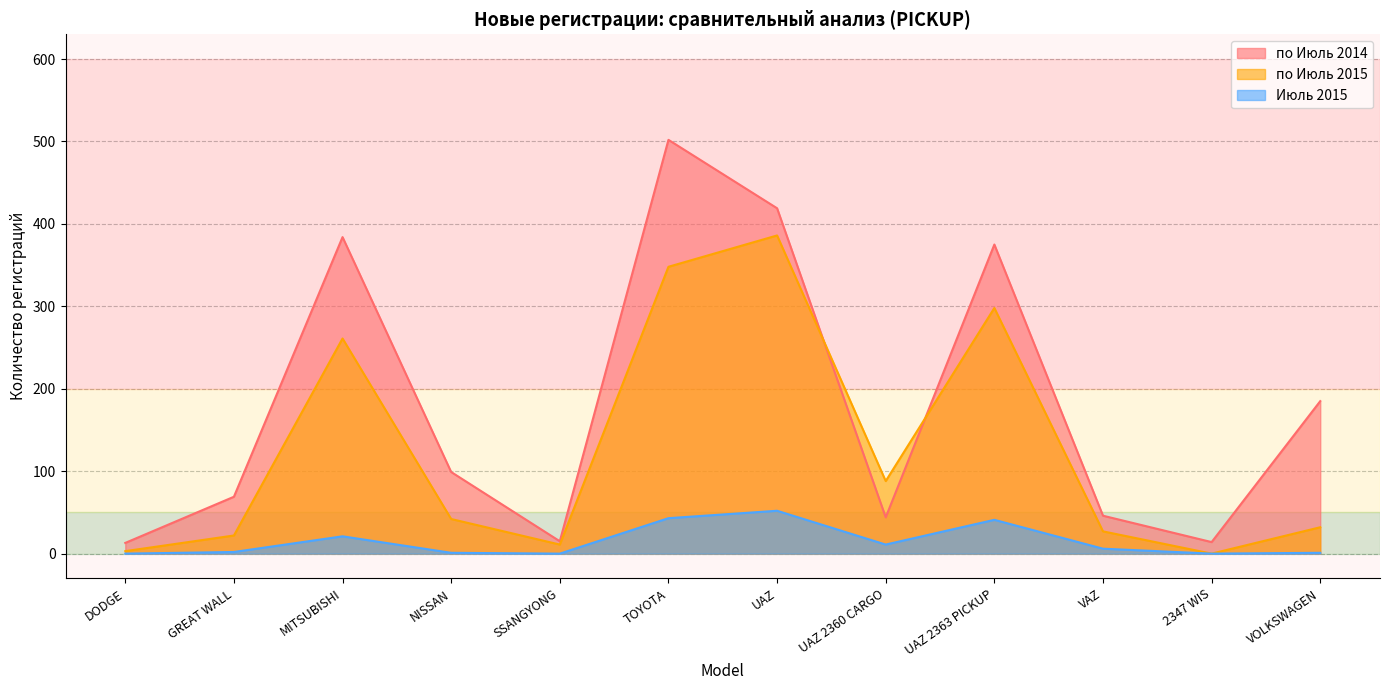

At how many categories does at least one series exceed 20?

9